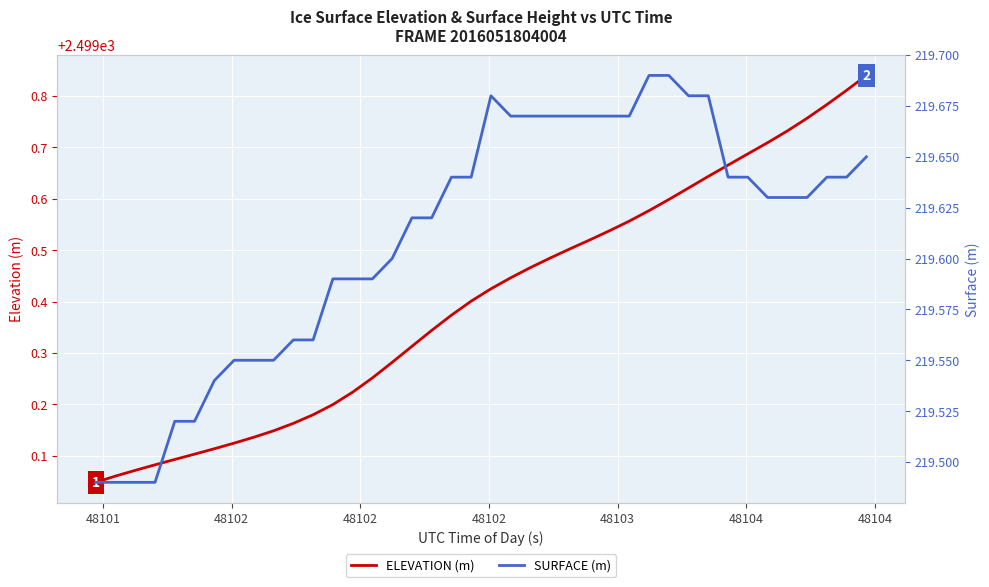

Which series has the largest total across all categories?

ELEVATION (m)